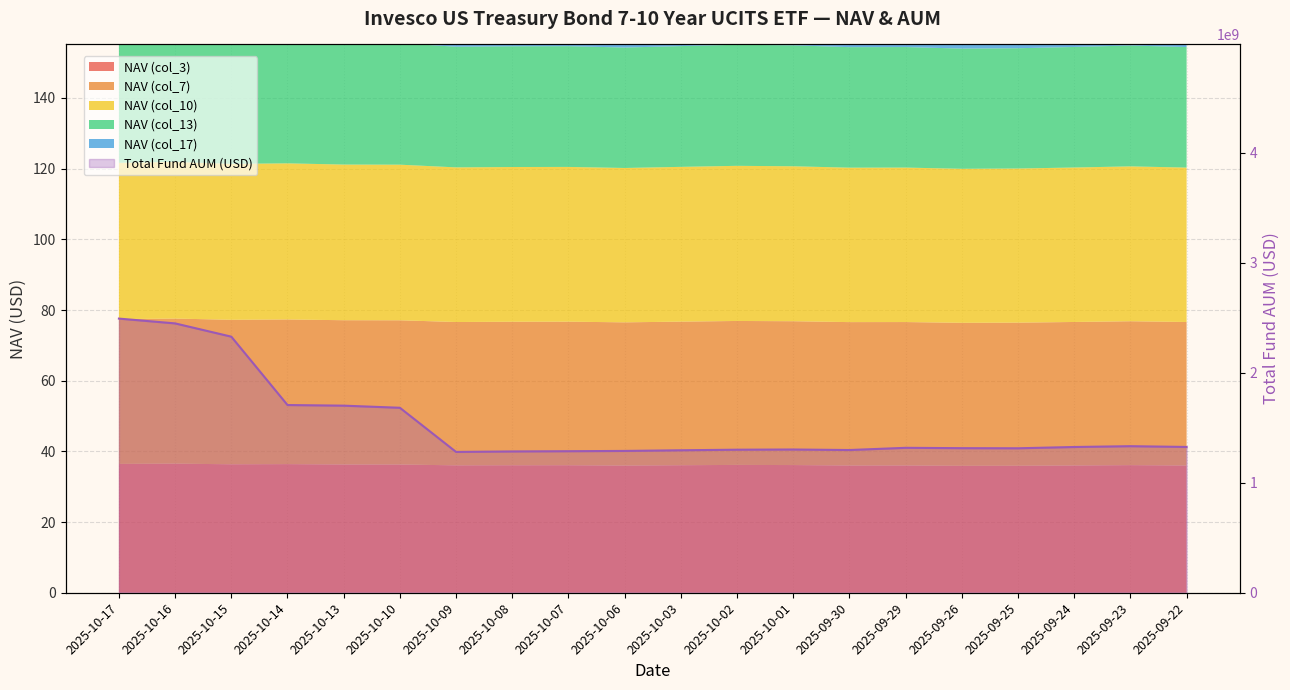

Reading left to right, what are all the values shown in this chart?

2025-10-17=2491852250.0	2025-10-16=2448171582.6	2025-10-15=2327672222.1	2025-10-14=1706224882.5	2025-10-13=1700506138.3	2025-10-10=1681273751.8	2025-10-09=1279874911.6	2025-10-08=1284416516.3	2025-10-07=1286496910.0	2025-10-06=1288980017.6	2025-10-03=1294947765.8	2025-10-02=1300208895.7	2025-10-01=1301963055.4	2025-09-30=1297239302.4	2025-09-29=1317255392.4	2025-09-26=1314121494.0	2025-09-25=1313093733.8	2025-09-24=1324747244.5	2025-09-23=1332112152.8	2025-09-22=1325183562.1